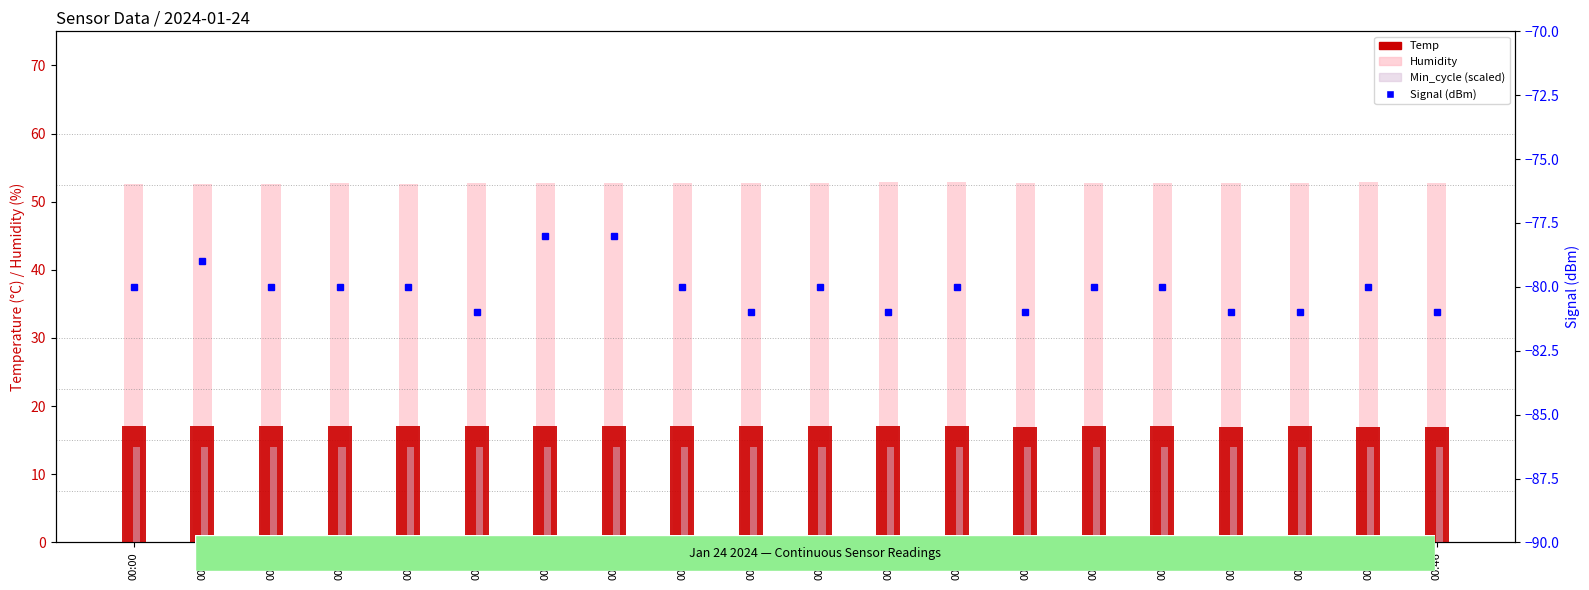

What is the maximum value for Temp?

17.1